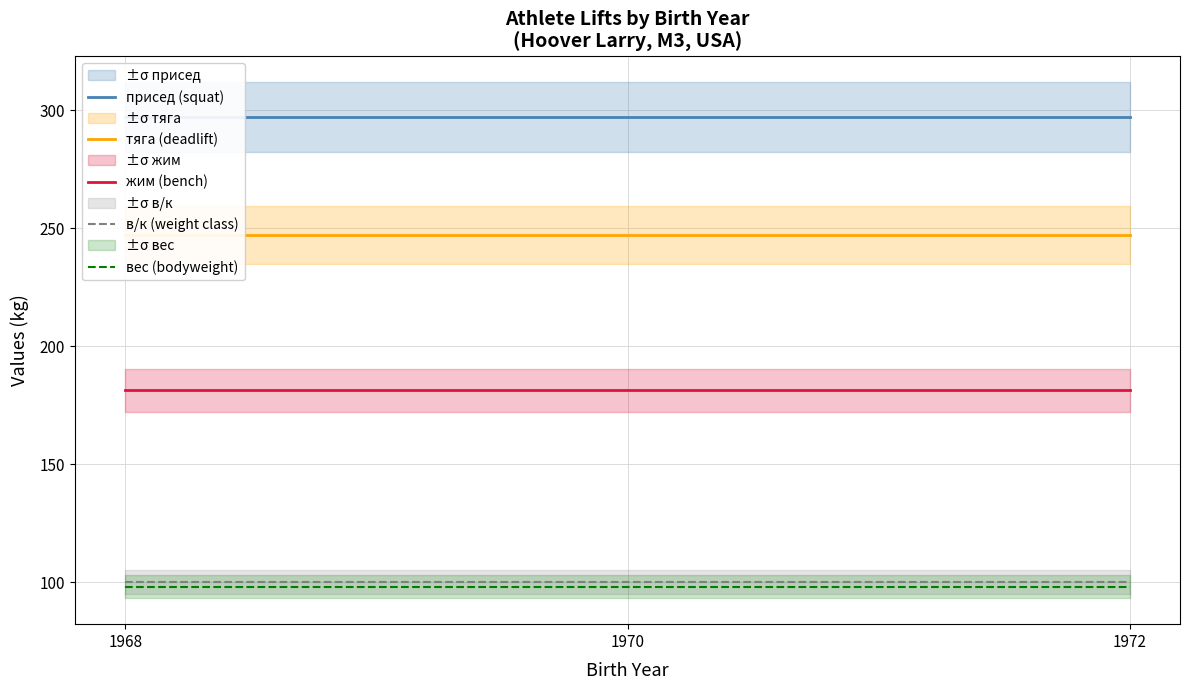

What is the value of the присед (squat) point at the 2nd from the left?

297.1